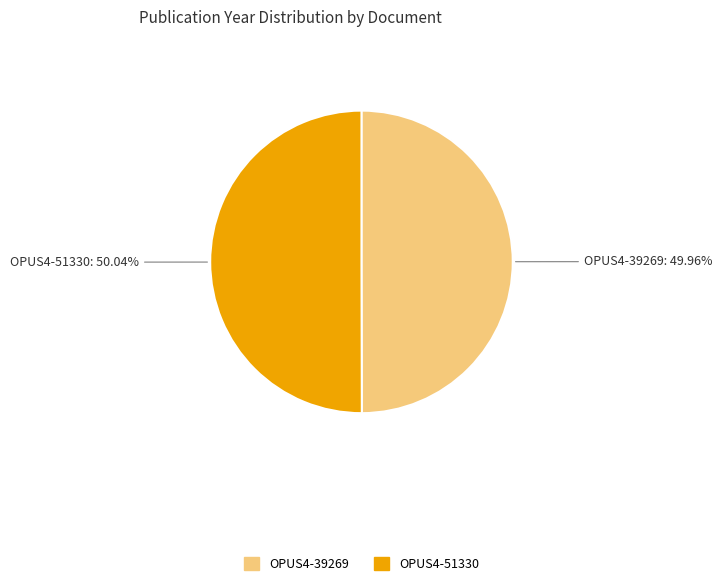

Count the number of slices in the pie.

2